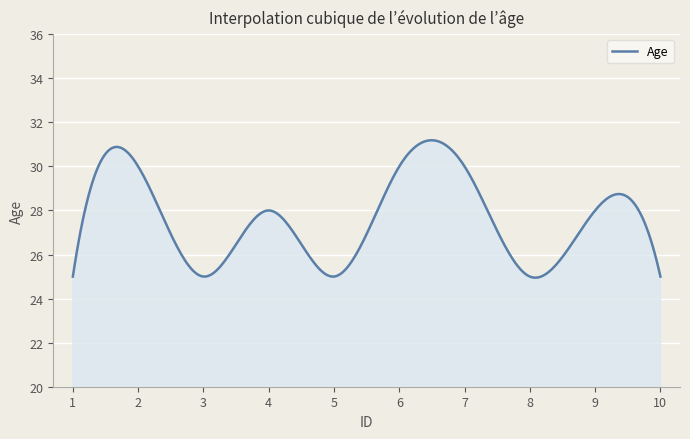

What is the difference between the maximum and minimum values?

6.2